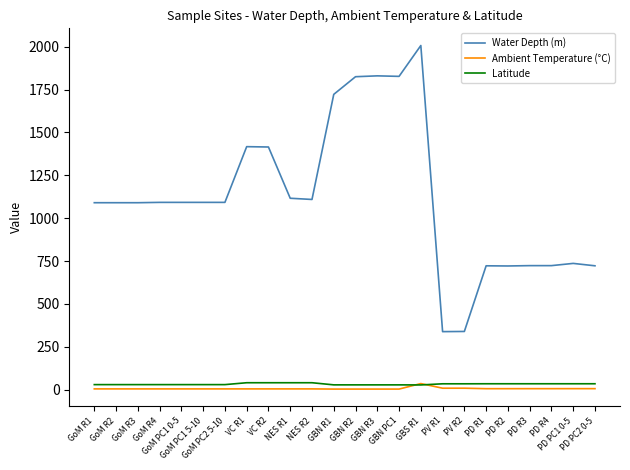

What are all the series names shown in the legend?

Water Depth (m), Ambient Temperature (°C), Latitude